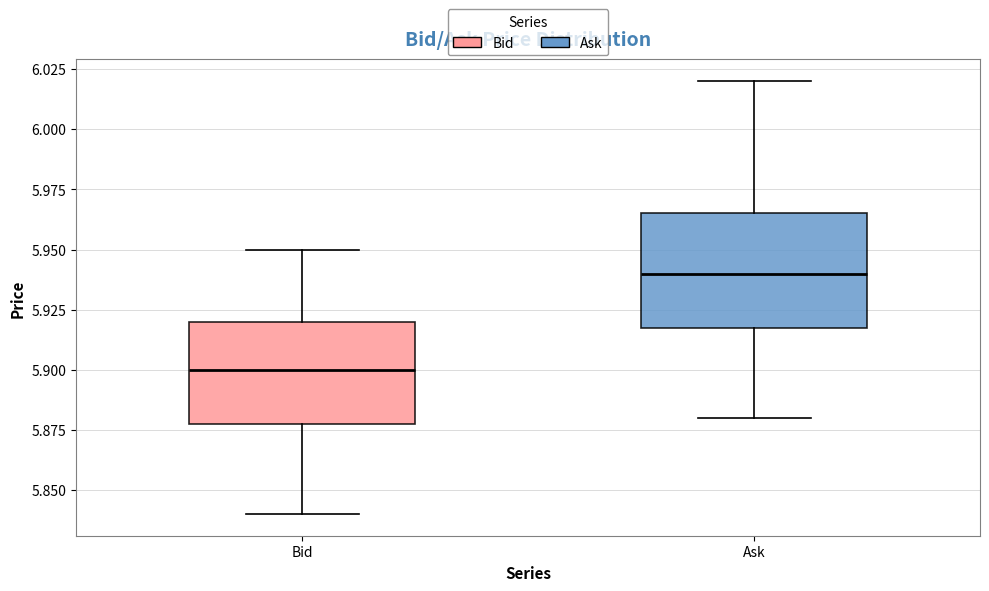

Where does the lower whisker of the box for Bid end on the y-axis? The values are not printed on the chart, so give them approximately, as read against the axis.

5.840